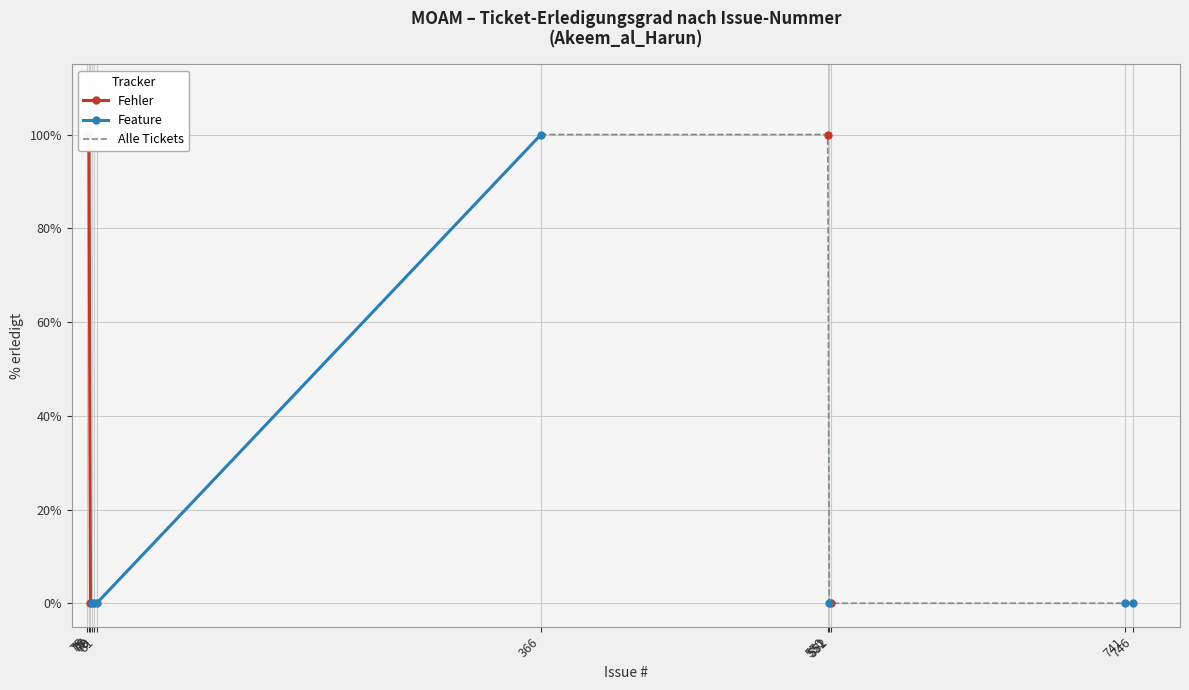

Rank the series at 79 from lowest to highest value.

Fehler, Feature, Alle Tickets